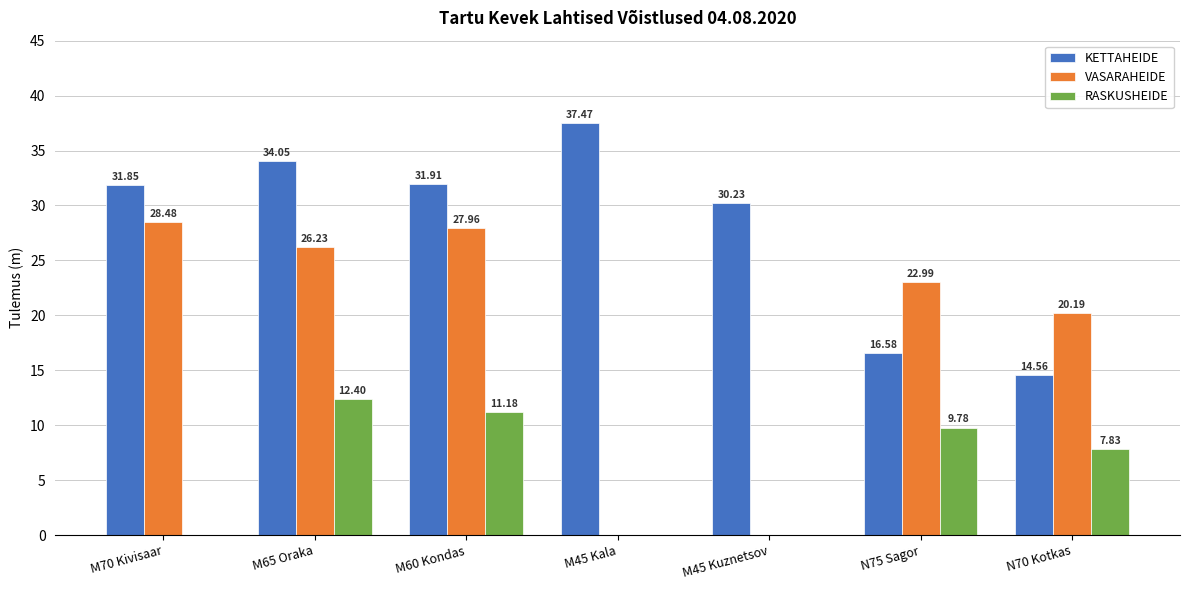

Does the chart contain stacked bars?

No